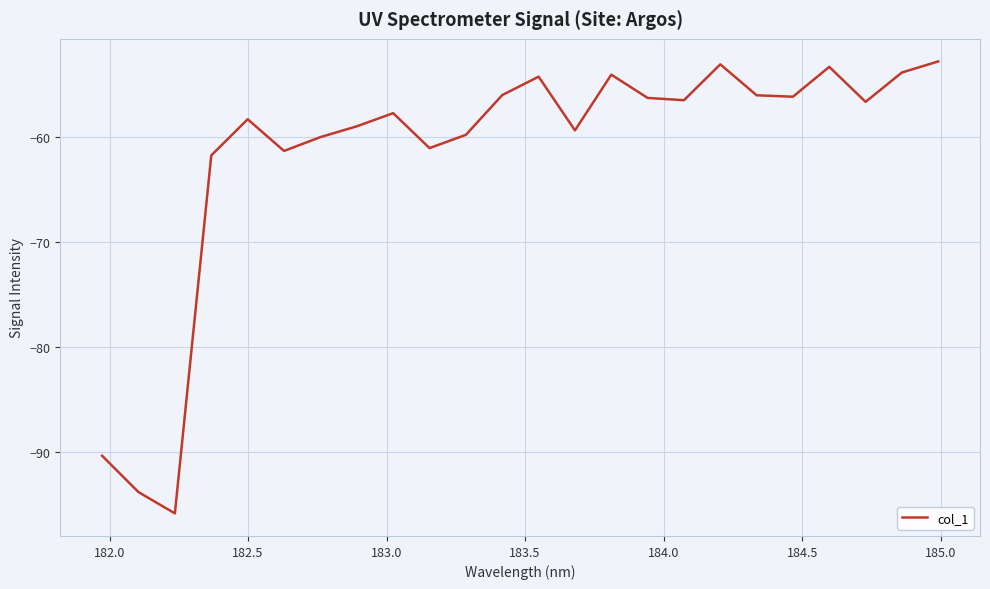

What is the greatest value displayed?

-52.8